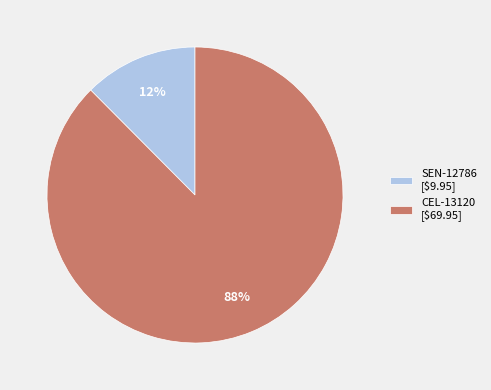

Which slice is the largest?

CEL-13120